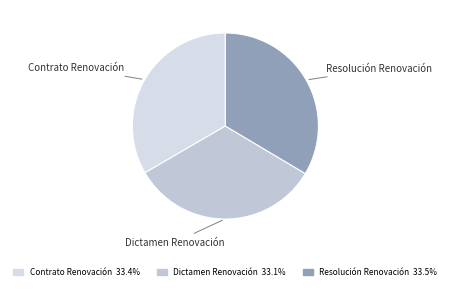

Does Resolución Renovación account for over 50% of the chart?

No